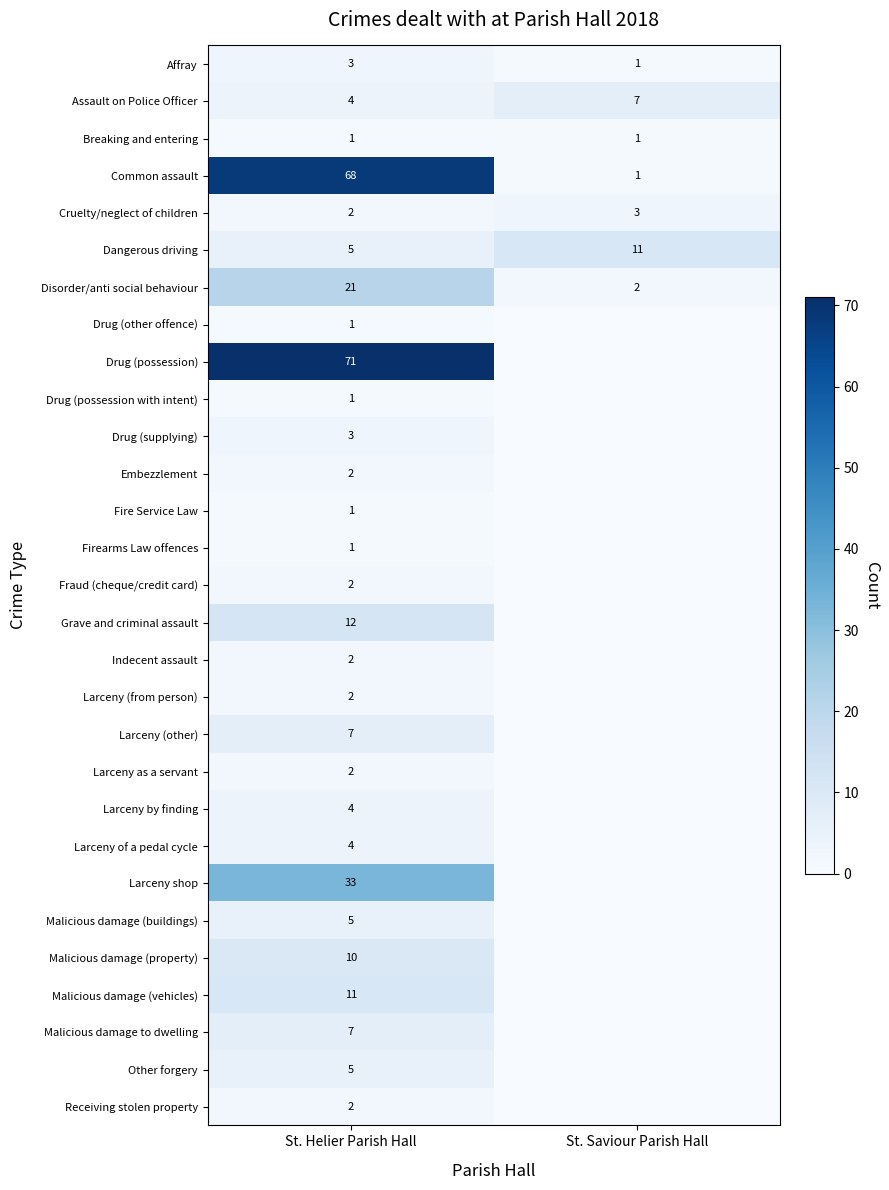

The Malicious damage (property) series shows 10 at St. Helier Parish Hall. True or false?

True